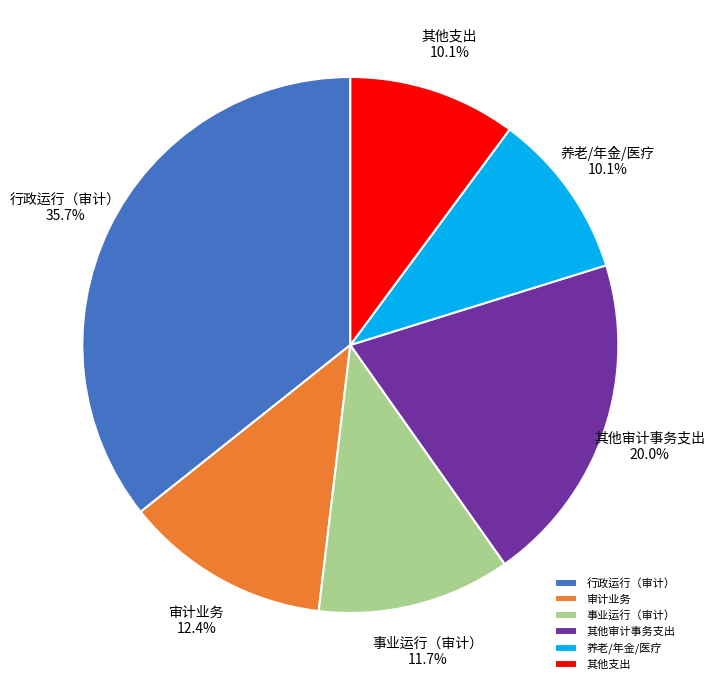

What is the ratio of the value at 事业运行（审计） to the value at 其他支出?

1.2